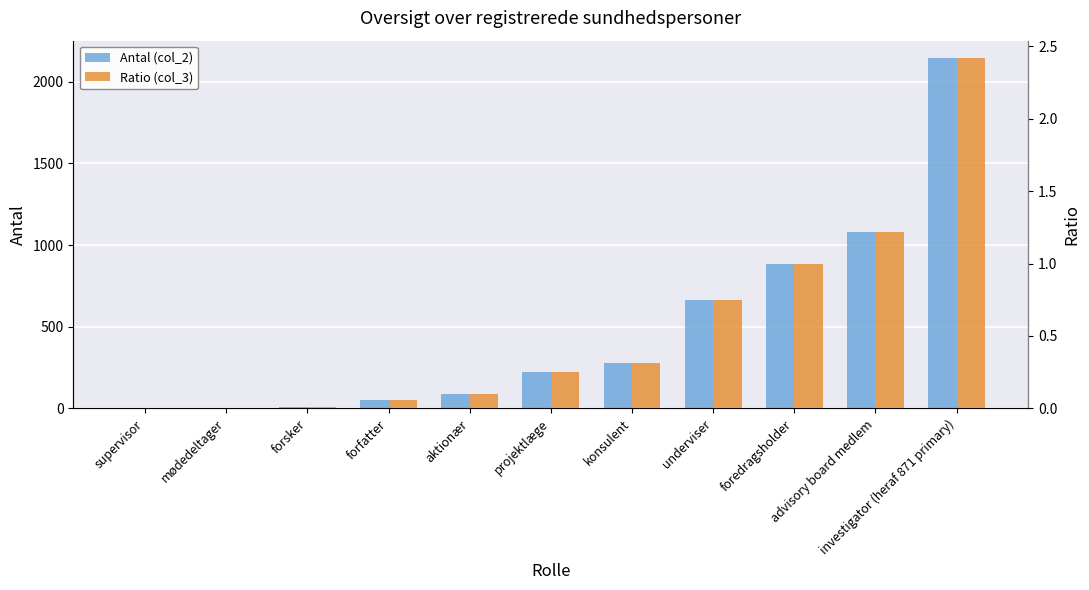

How many groups of bars are there?

11